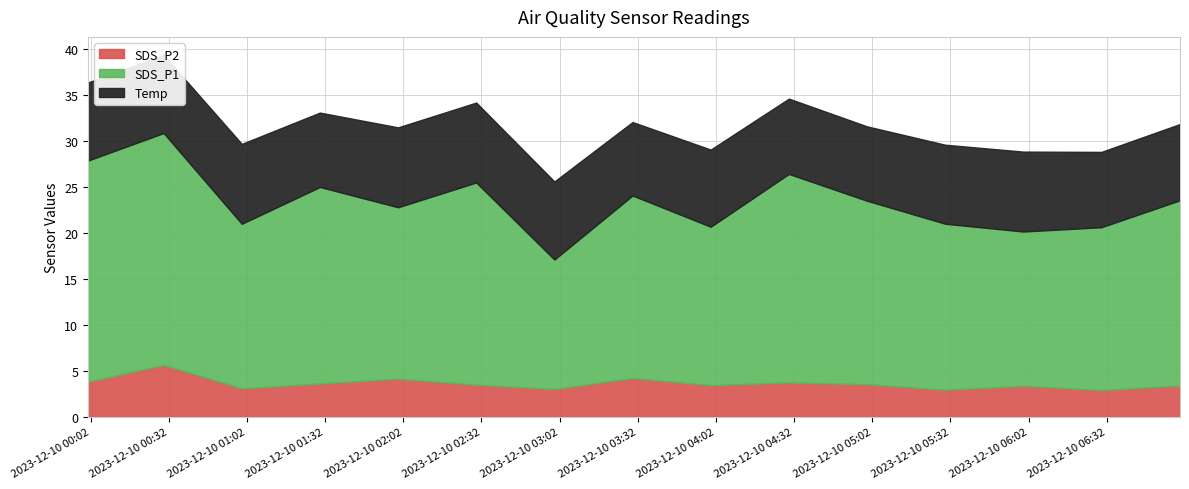

What is the spread (max minus min) of values at 2023-12-10 07:00?

20.2